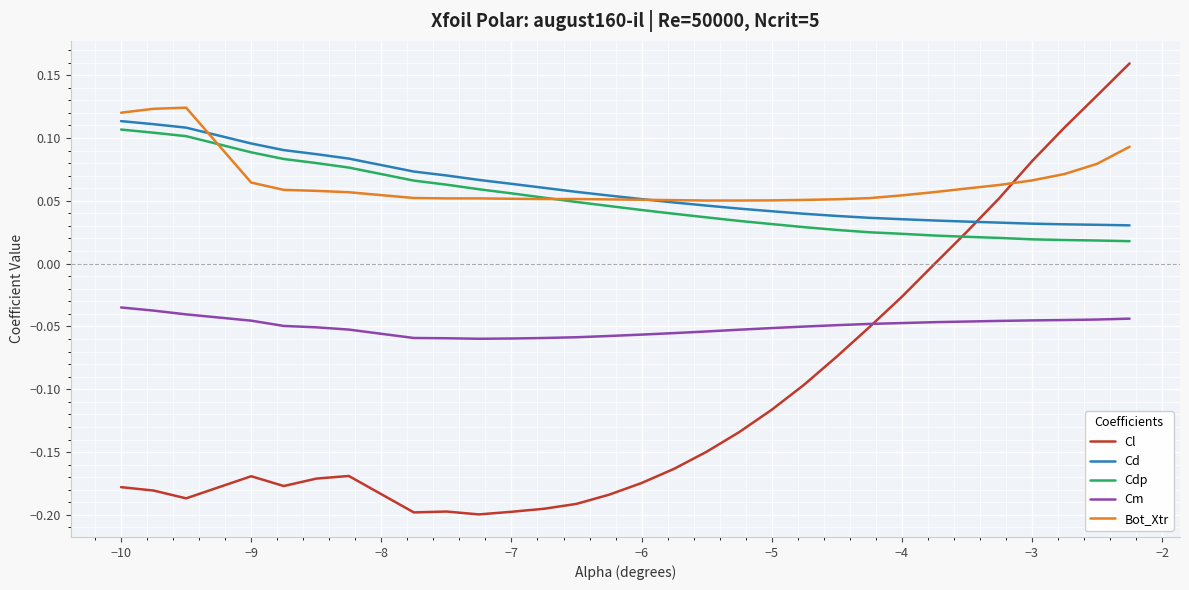

Which series has the widest spread of values?

Cl